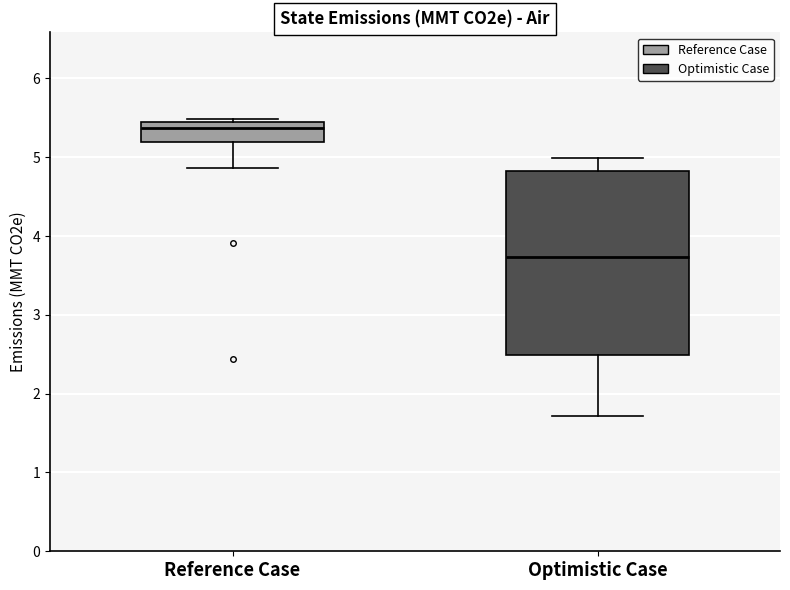

Which box's median line is the highest?

Reference Case